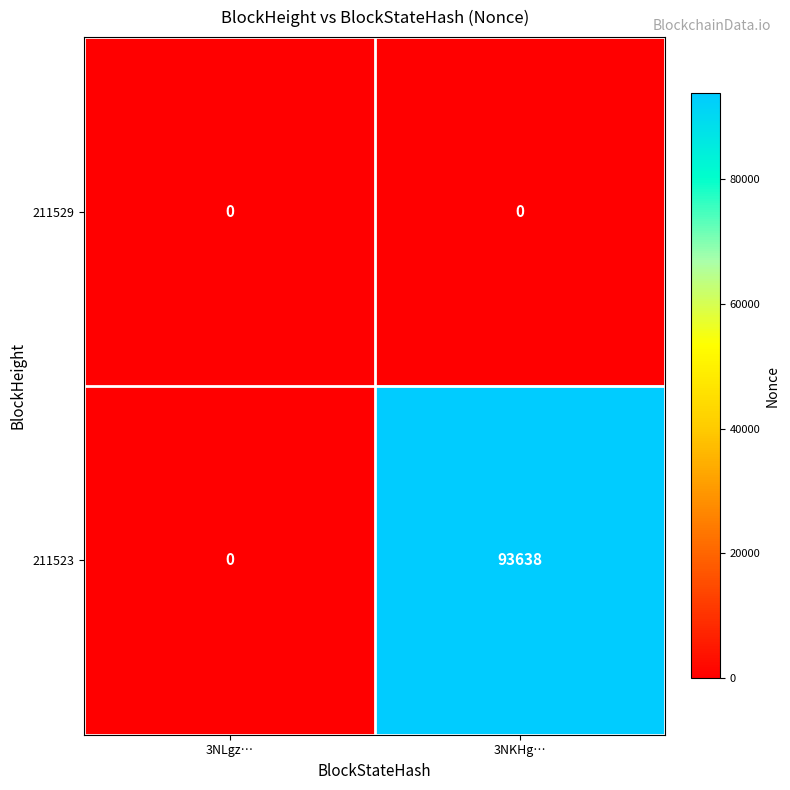

How many data points does each series have?

2